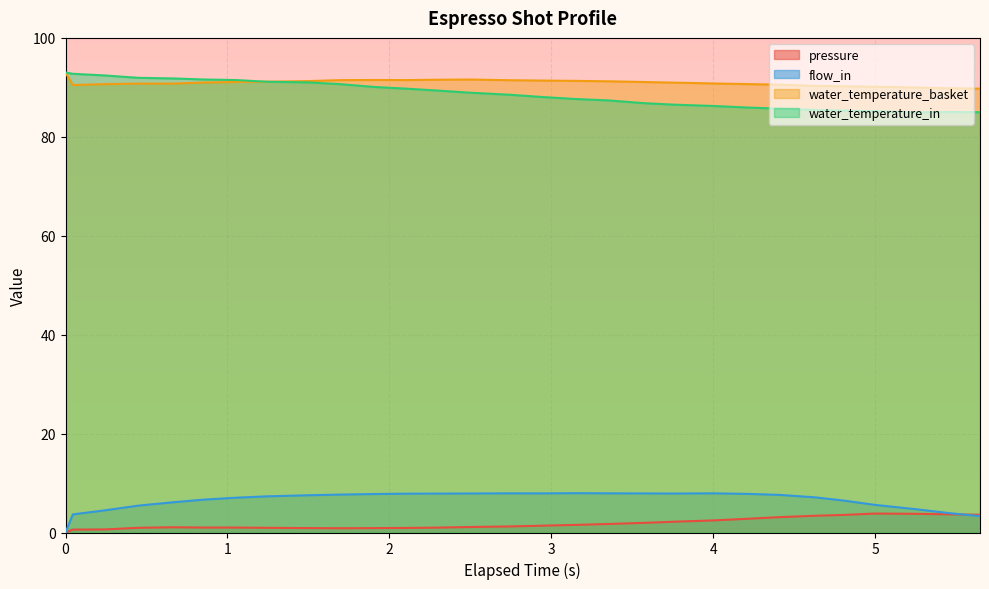

At which label does flow_in reach its peak?

3.15